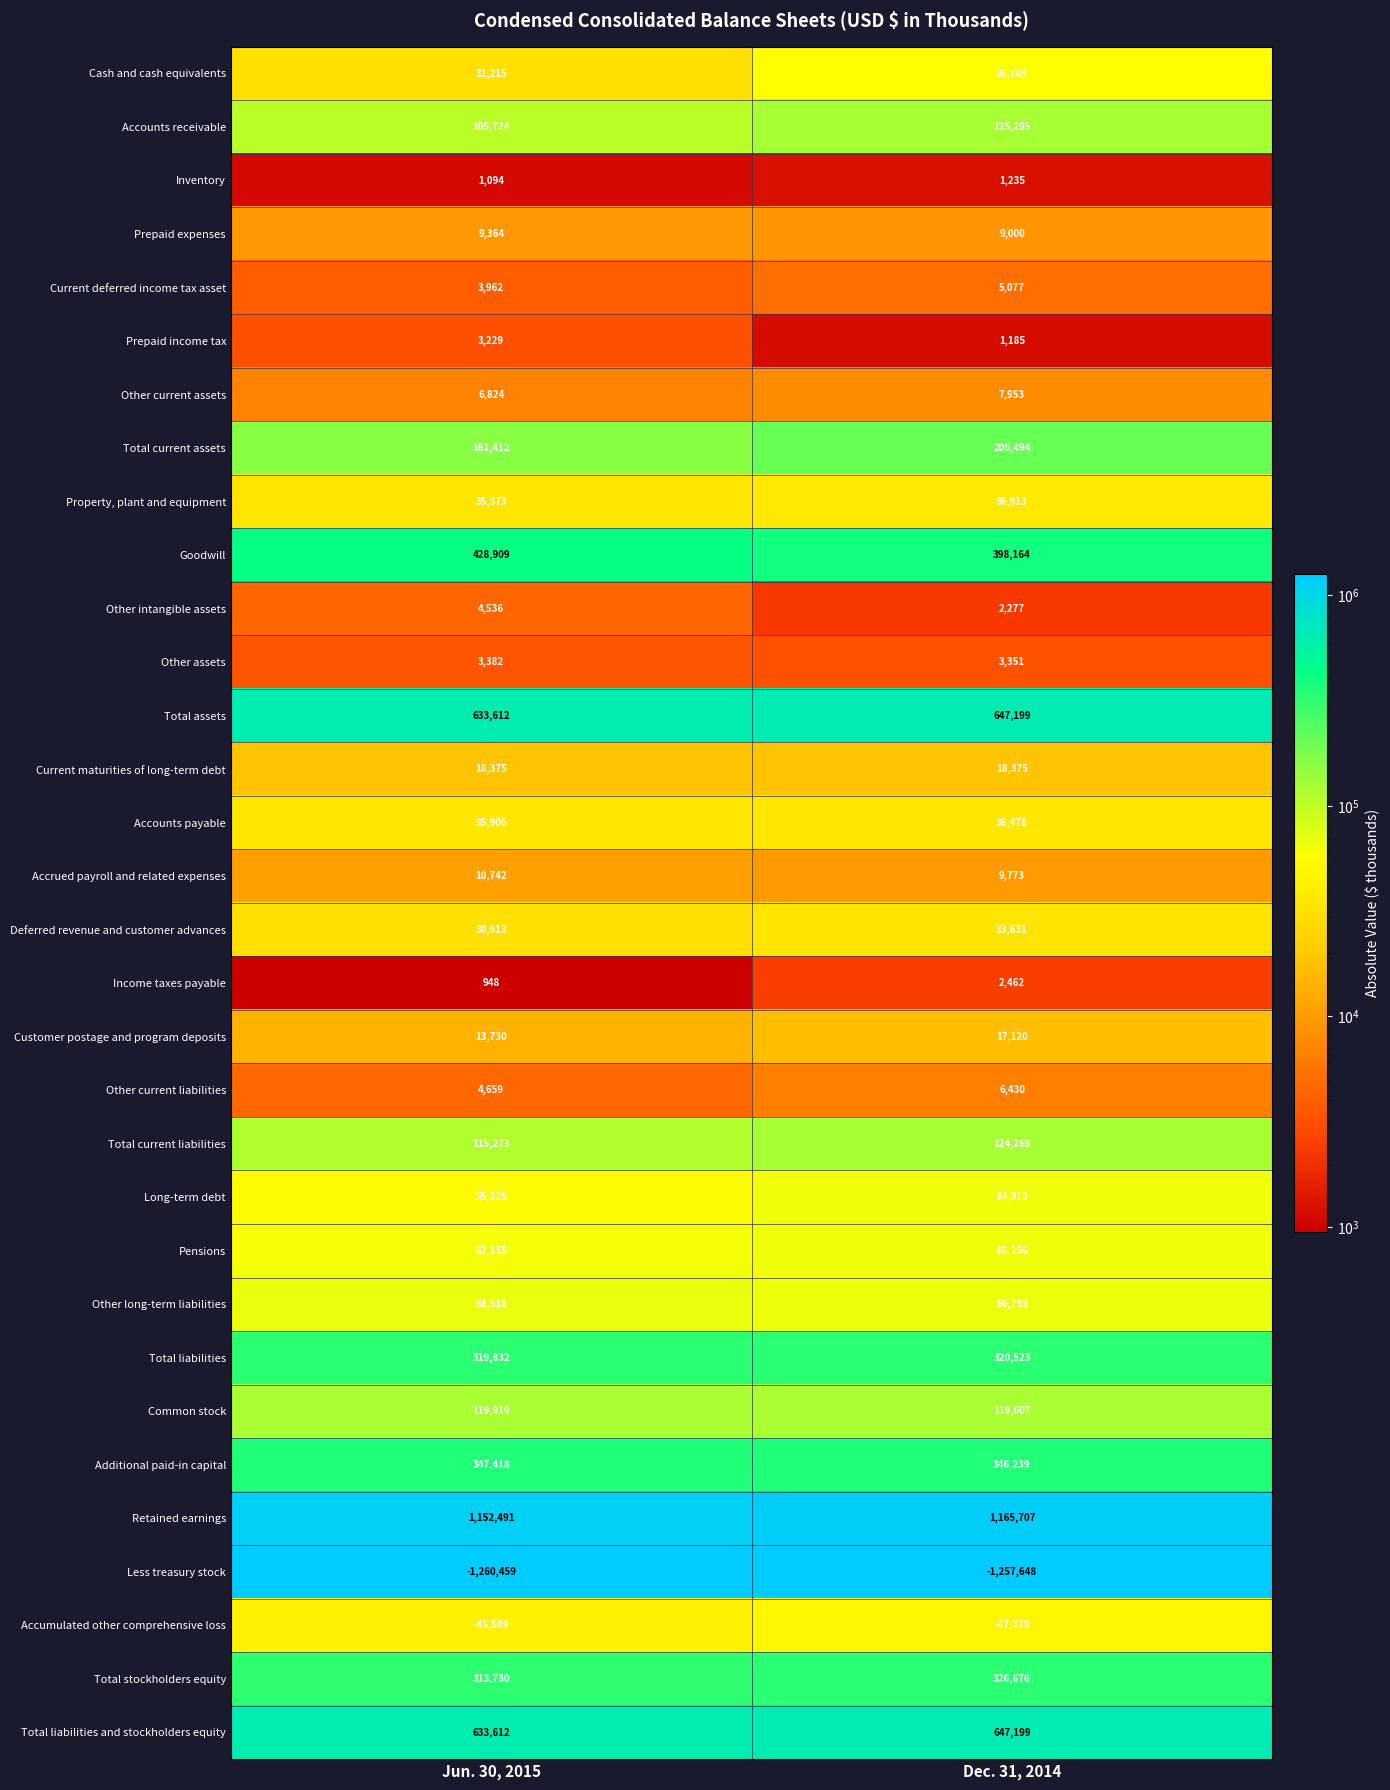

Where is Total current assets nearest to the value 183953?

Jun. 30, 2015